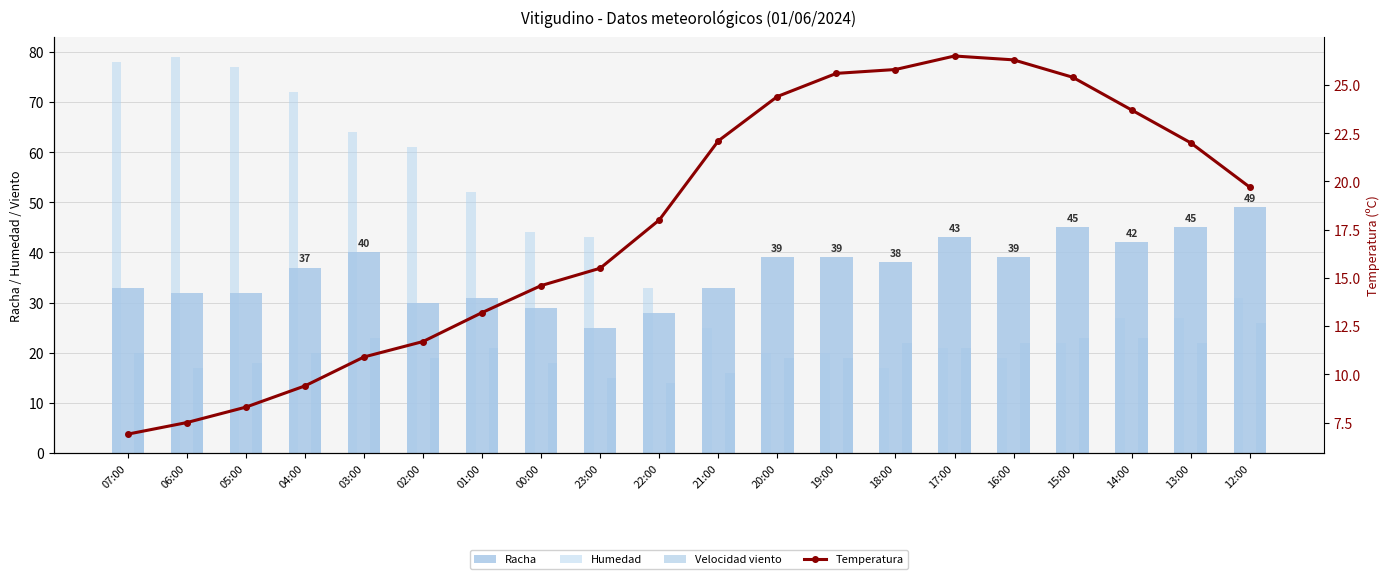

The value of Racha at 14:00 is 42.0. True or false?

True